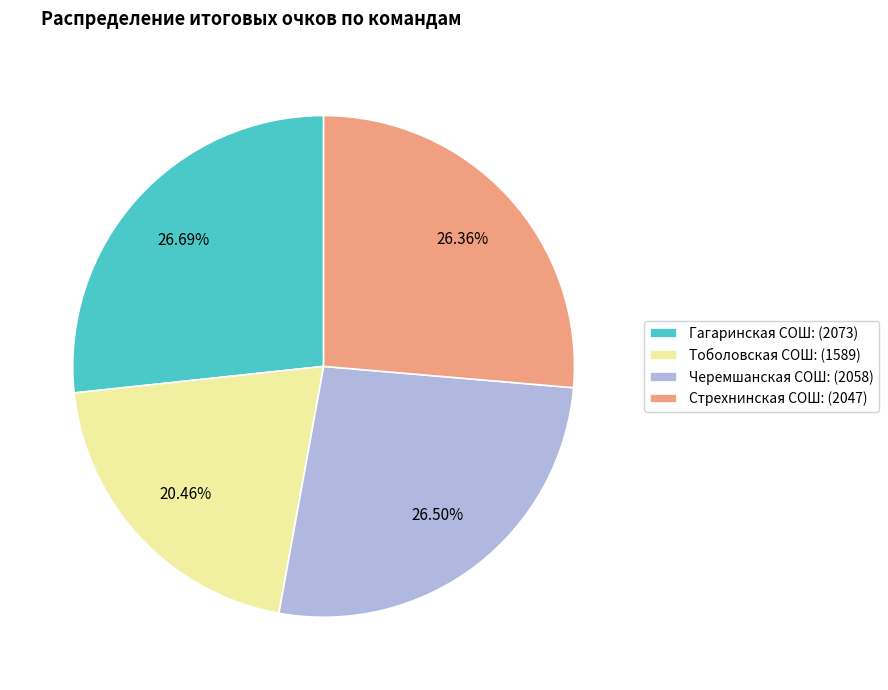

To the nearest percent, what is the combined percentage of Стрехнинская СОШ and Черемшанская СОШ?

53%